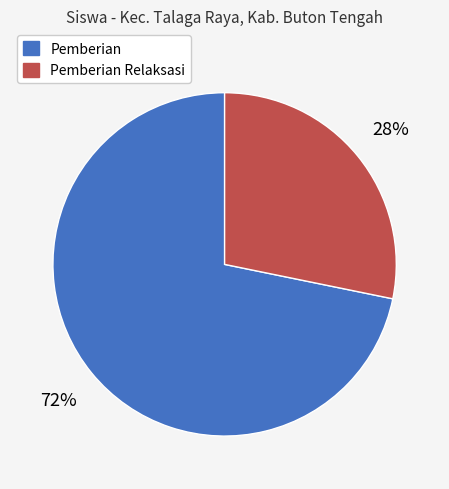

To the nearest percent, what is the average slice percentage?

50%